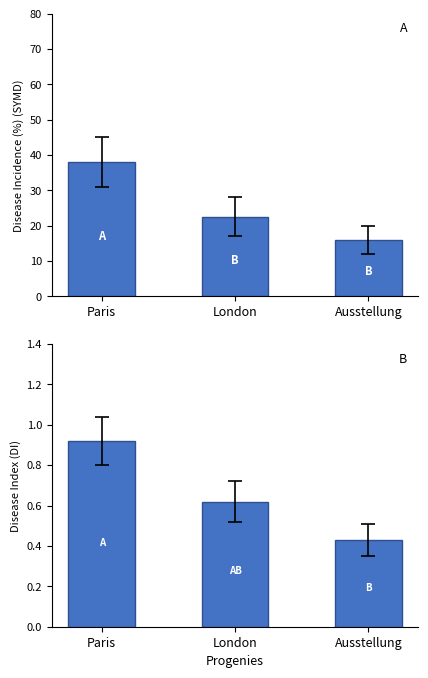

Reading left to right, transcribe all the data shown in this chart.

Paris=0.9	London=0.6	Ausstellung=0.4